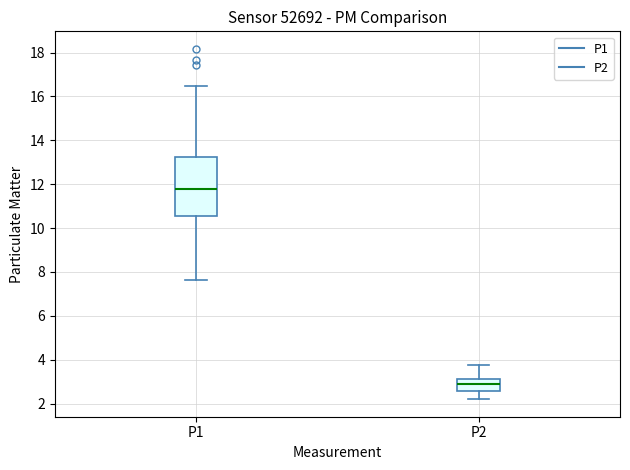

Which box is the tallest, from its lower edge to its upper edge?

P1